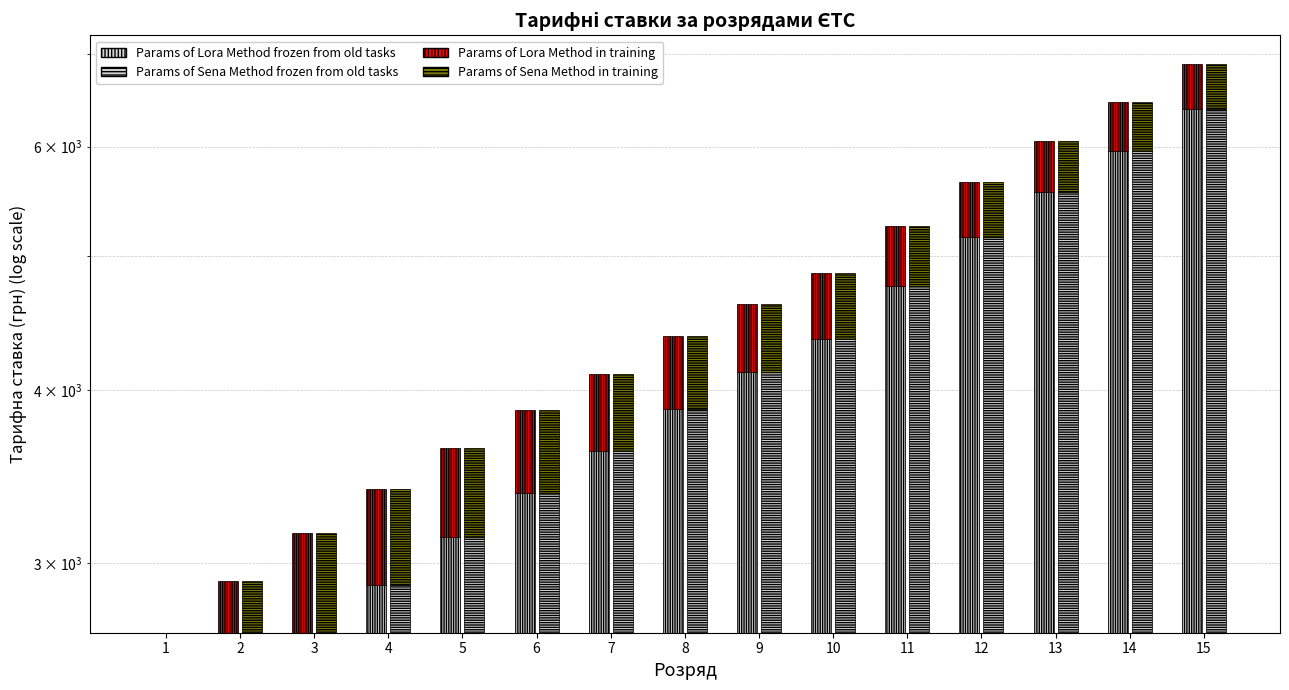

Reading right to left, list all the values displayed in this chart.

Params of Lora Method frozen from old tasks: 6389	5961	5561	5160	4760	4359	4119	3879	3612	3372	3131	2891	2670	2670	2670
Params of Lora Method in training: 500	500	500	500	500	500	500	500	500	500	500	500	481	240	0
Params of Sena Method frozen from old tasks: 6389	5961	5561	5160	4760	4359	4119	3879	3612	3372	3131	2891	2670	2670	2670
Params of Sena Method in training: 500	500	500	500	500	500	500	500	500	500	500	500	481	240	0